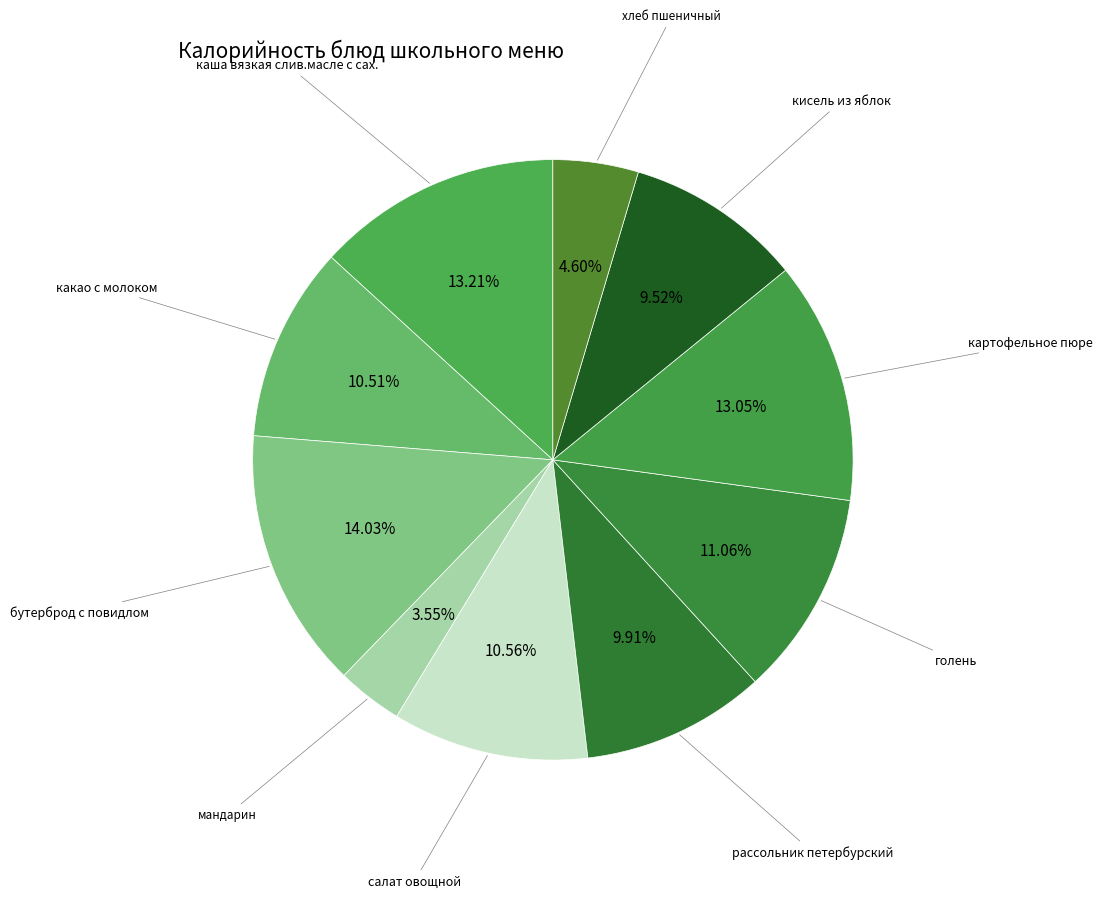

Is the sum of мандарин and каша вязкая слив.масле с сах. greater than half?

No